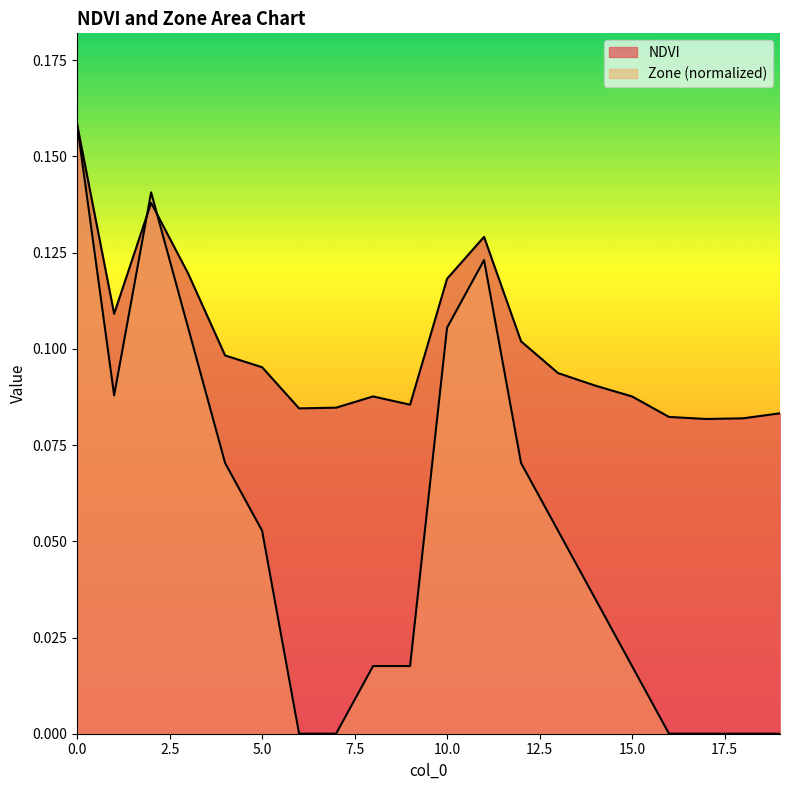

What value does the Zone series have at 4?

0.1